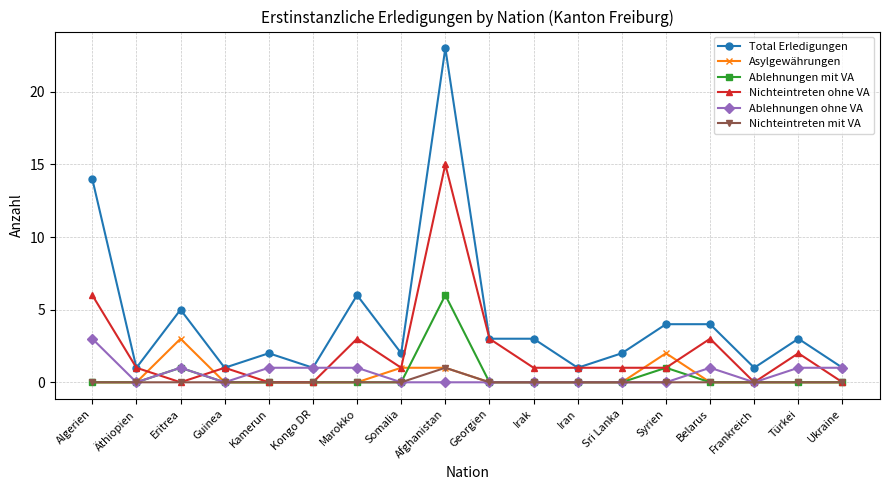

Which series has the widest spread of values?

Total Erledigungen